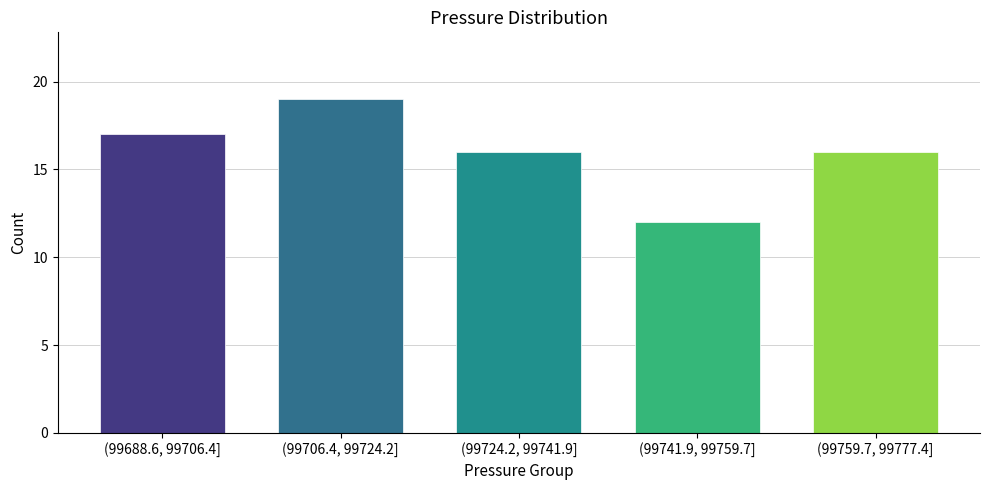

Reading right to left, extract all data points from this chart.

16	12	16	19	17